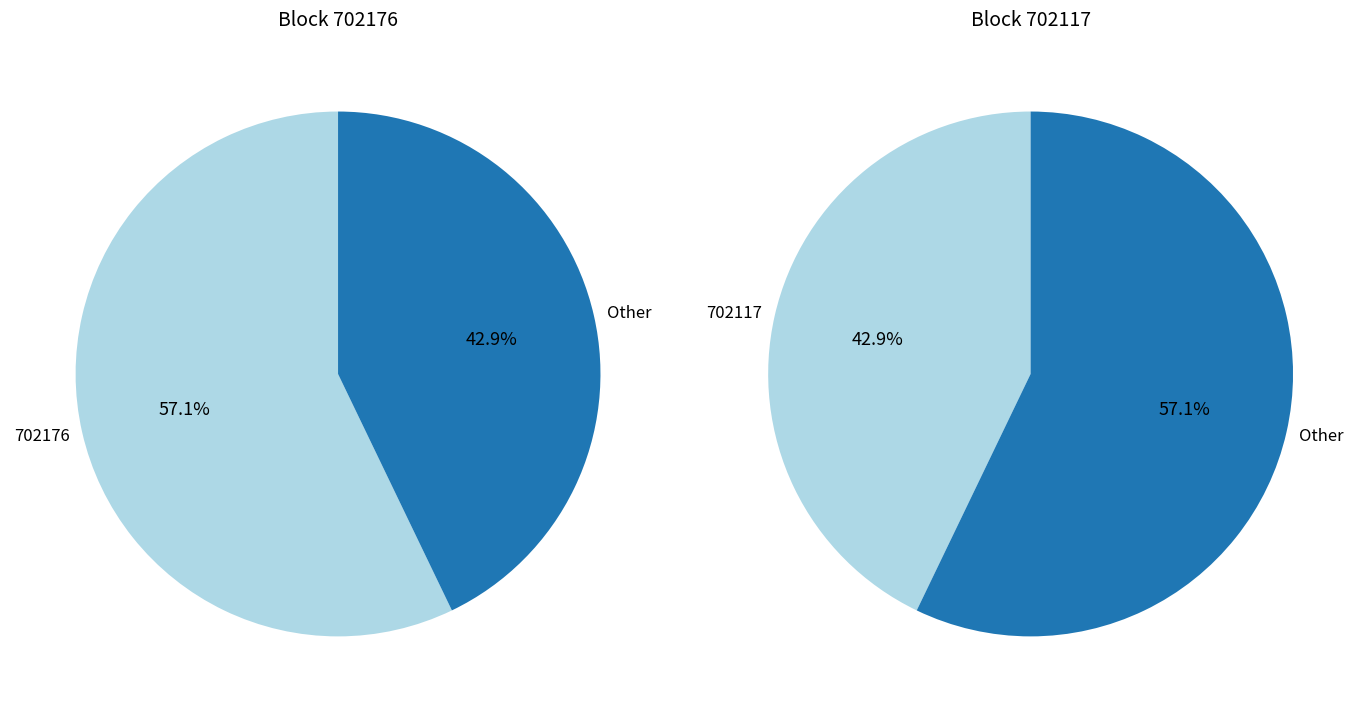

Count the number of slices in the pie.

2